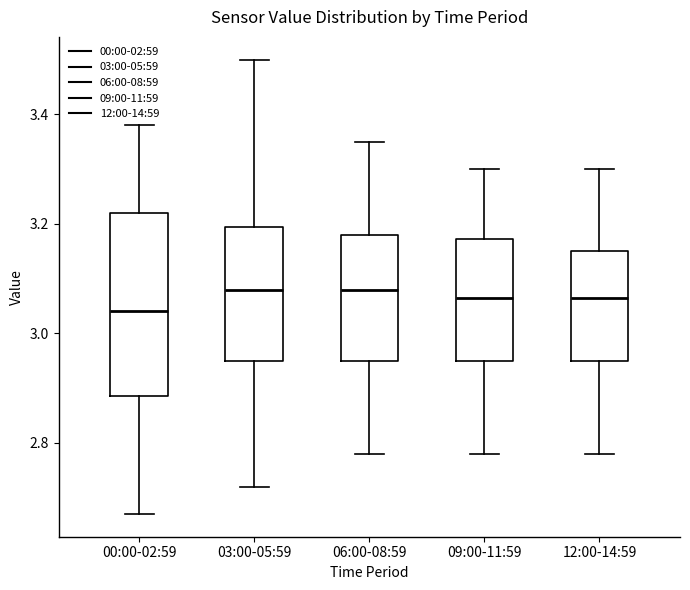

Which box is the tallest, from its lower edge to its upper edge?

00:00-02:59